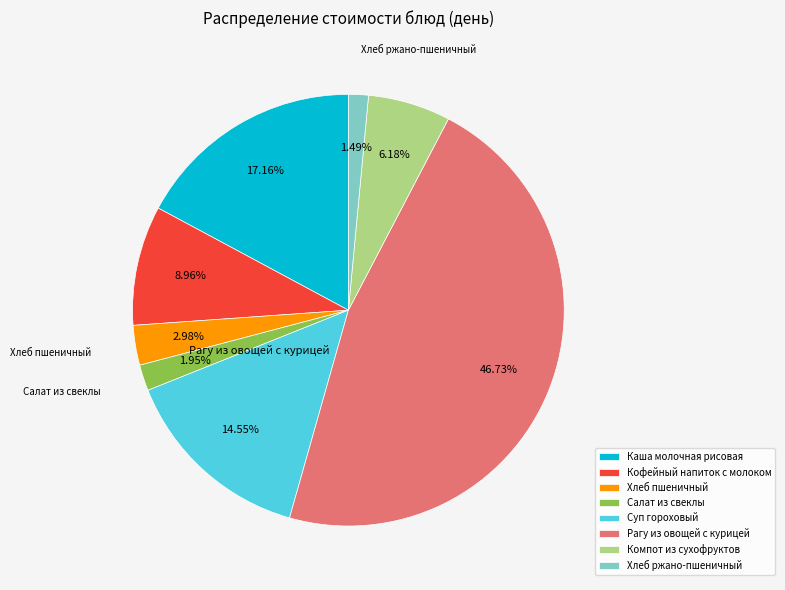

Combined, what portion of the pie is Каша молочная рисовая and Хлеб пшеничный?

20.1%